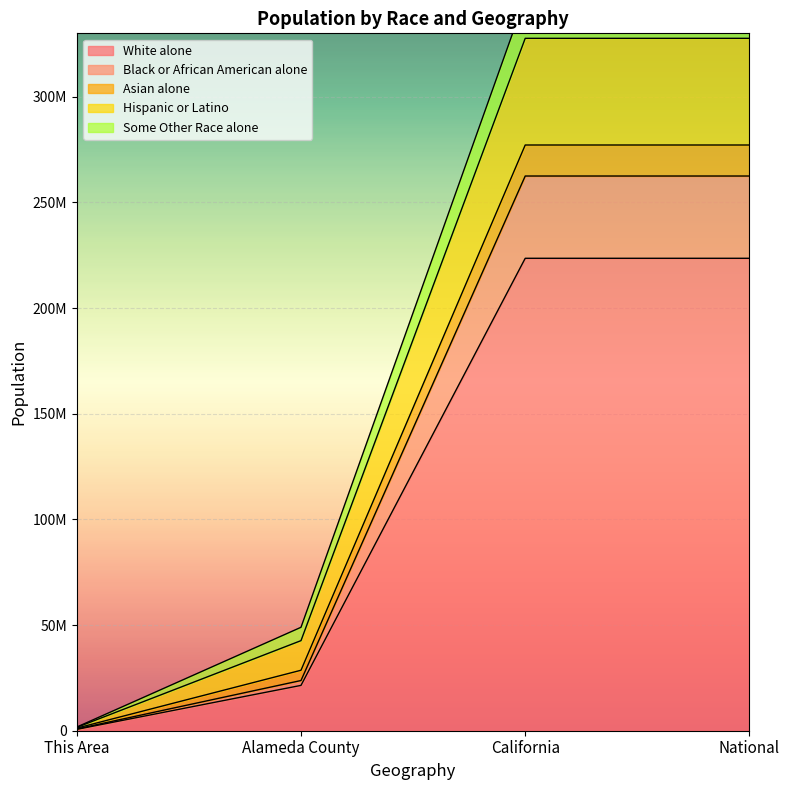

Between California and This Area, which is larger?

California